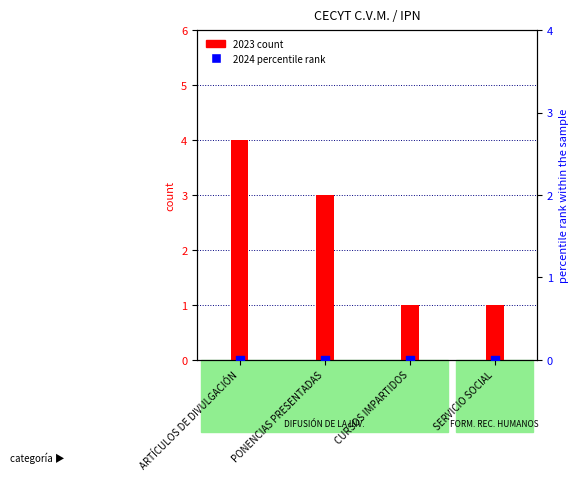

Which series has the largest total across all categories?

2023 count